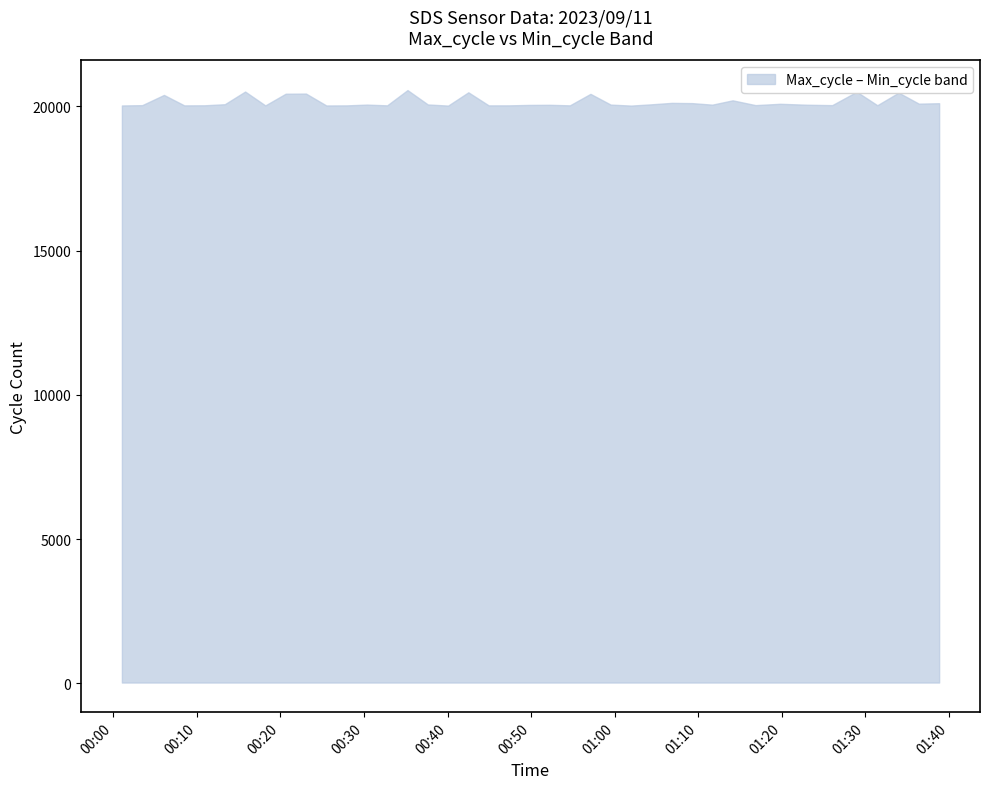

Rank the series by their average value, from lowest to highest.

Min_cycle, Max_cycle